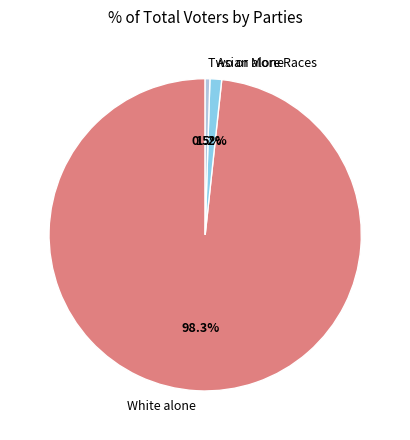

Combined, do Two or More Races and Asian alone account for over 50%?

No